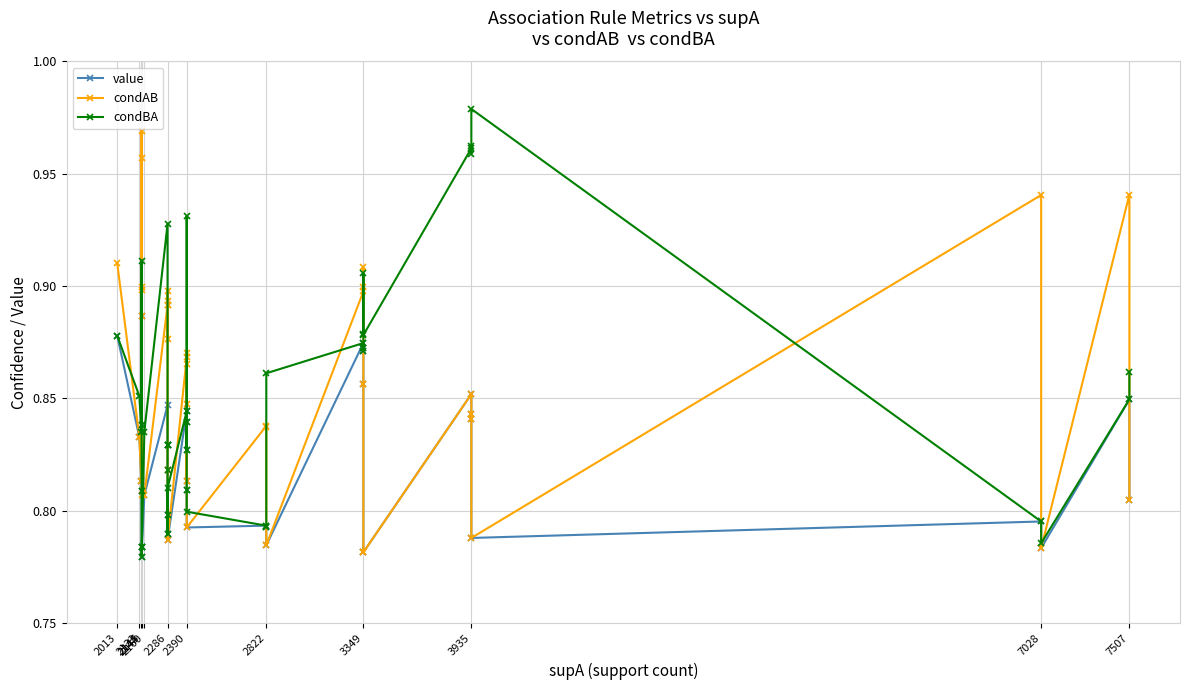

In condAB, how many points are lower than both neighbors (excluding endpoints)?

11